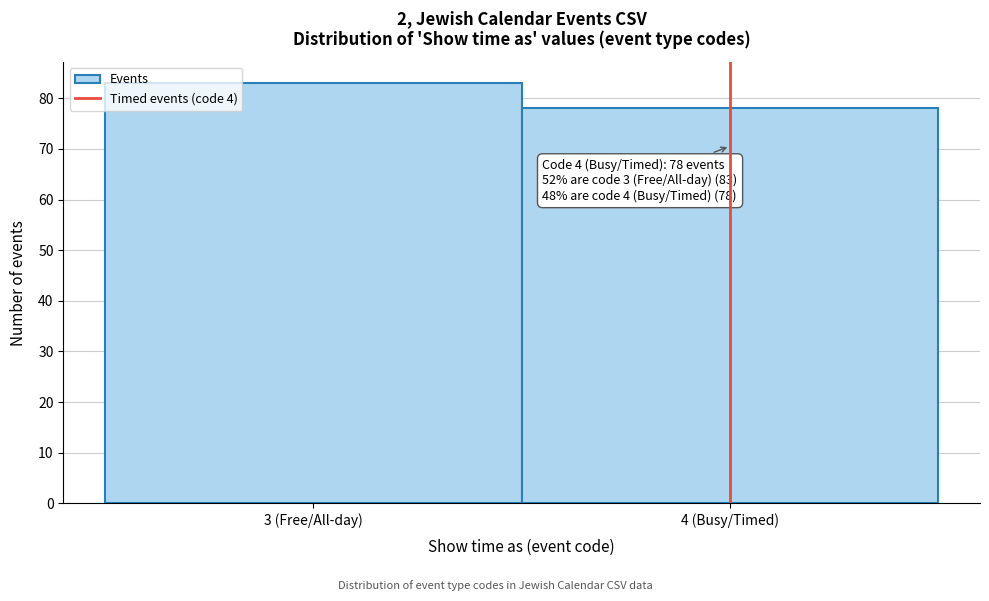

Reading left to right, extract all data points from this chart.

3 (Free/All-day)=83	4 (Busy/Timed)=78